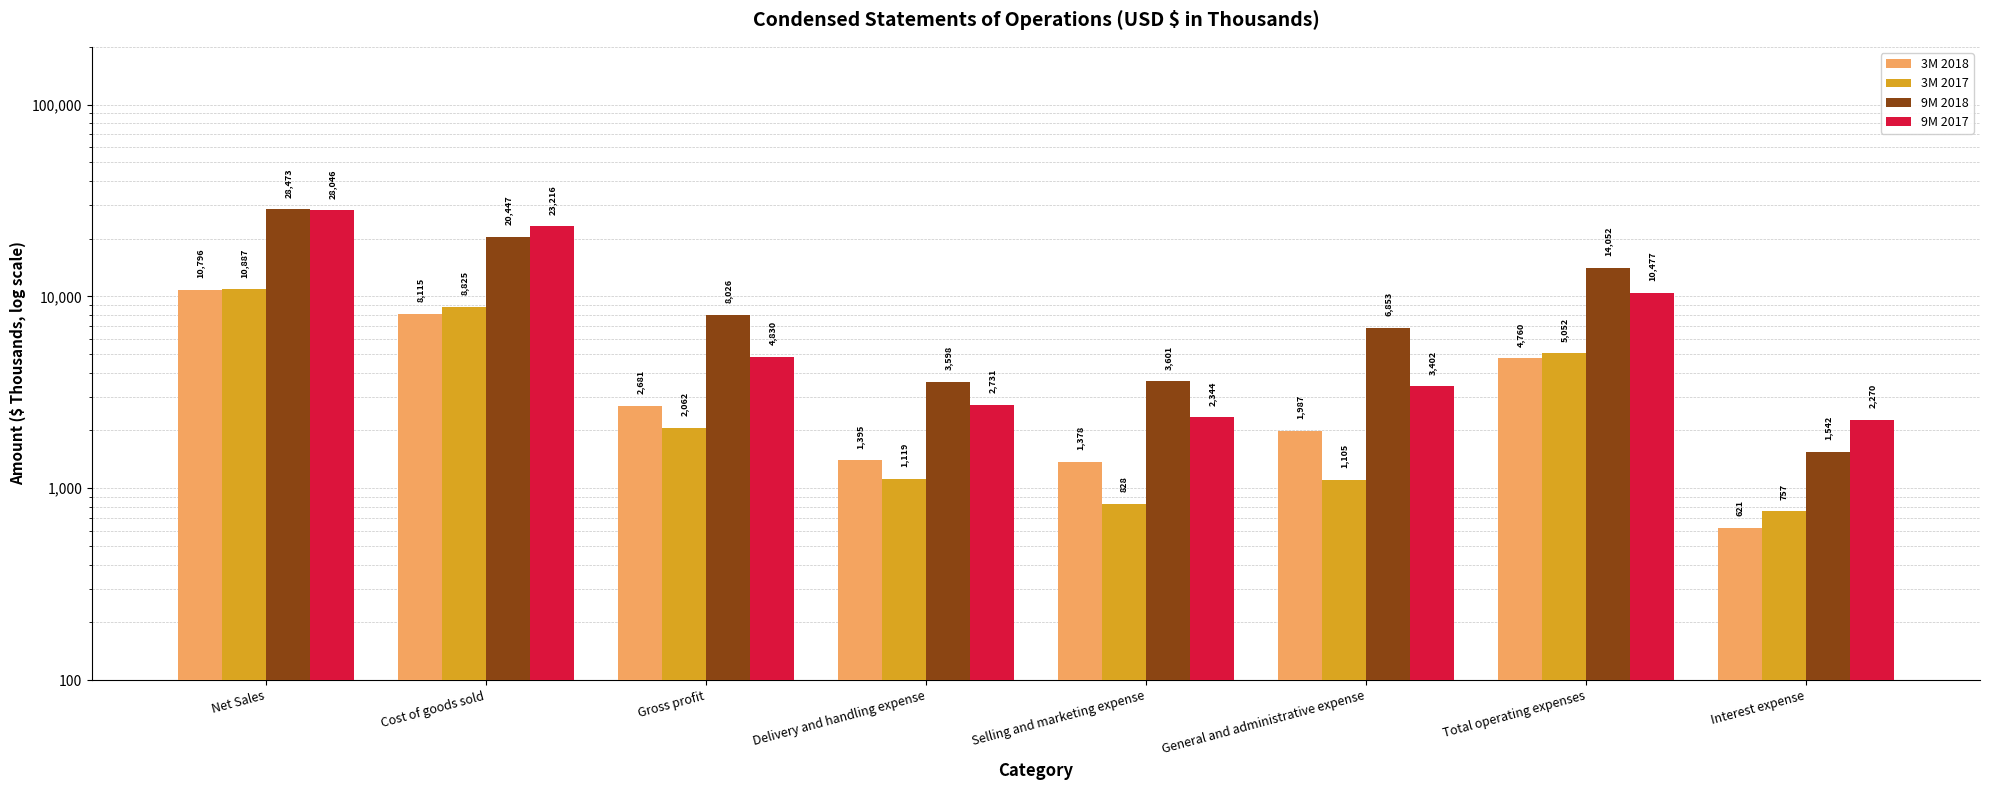

What is the average value of the 9M 2017 series?

9664